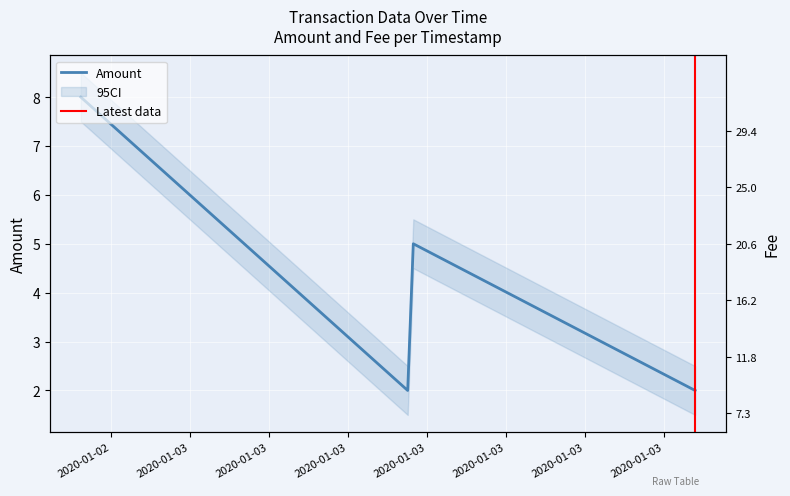

The value at 2020-01-03 05:31:00 is 3. True or false?

False